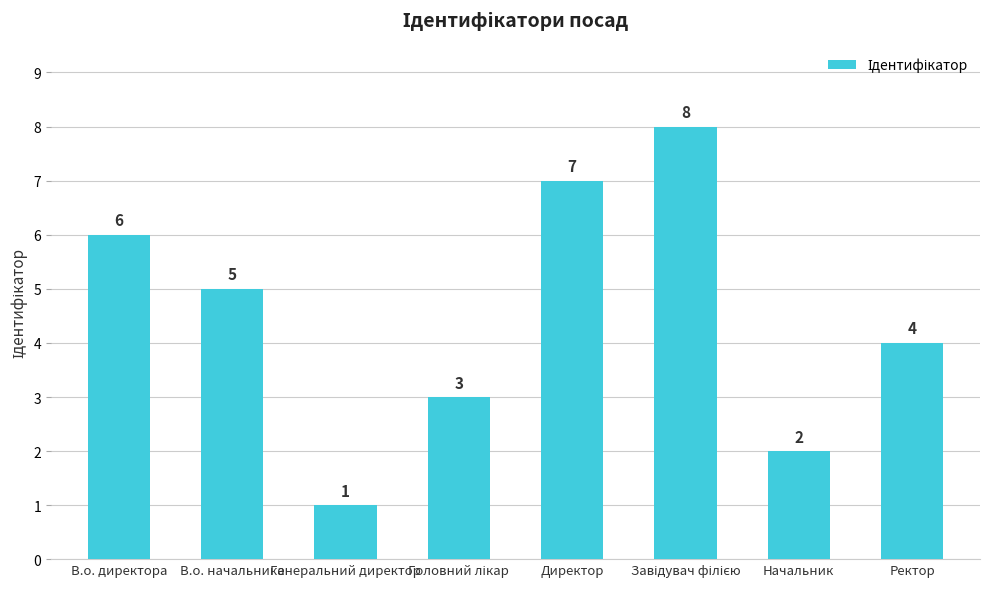

How many data points does each series have?

8